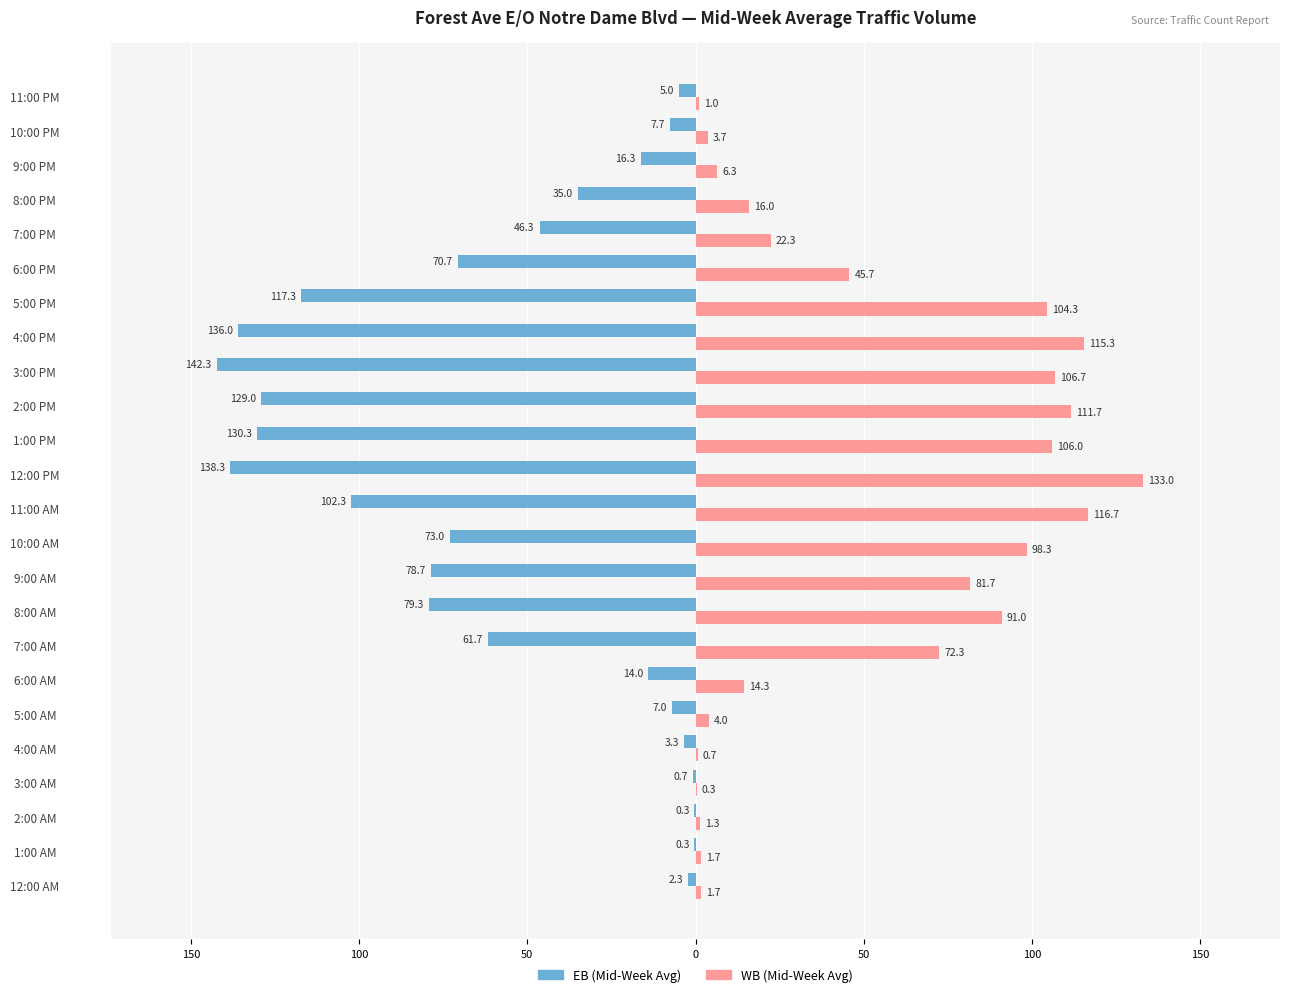

What is the highest value of the WB (Mid-Week Avg) series?

133.0